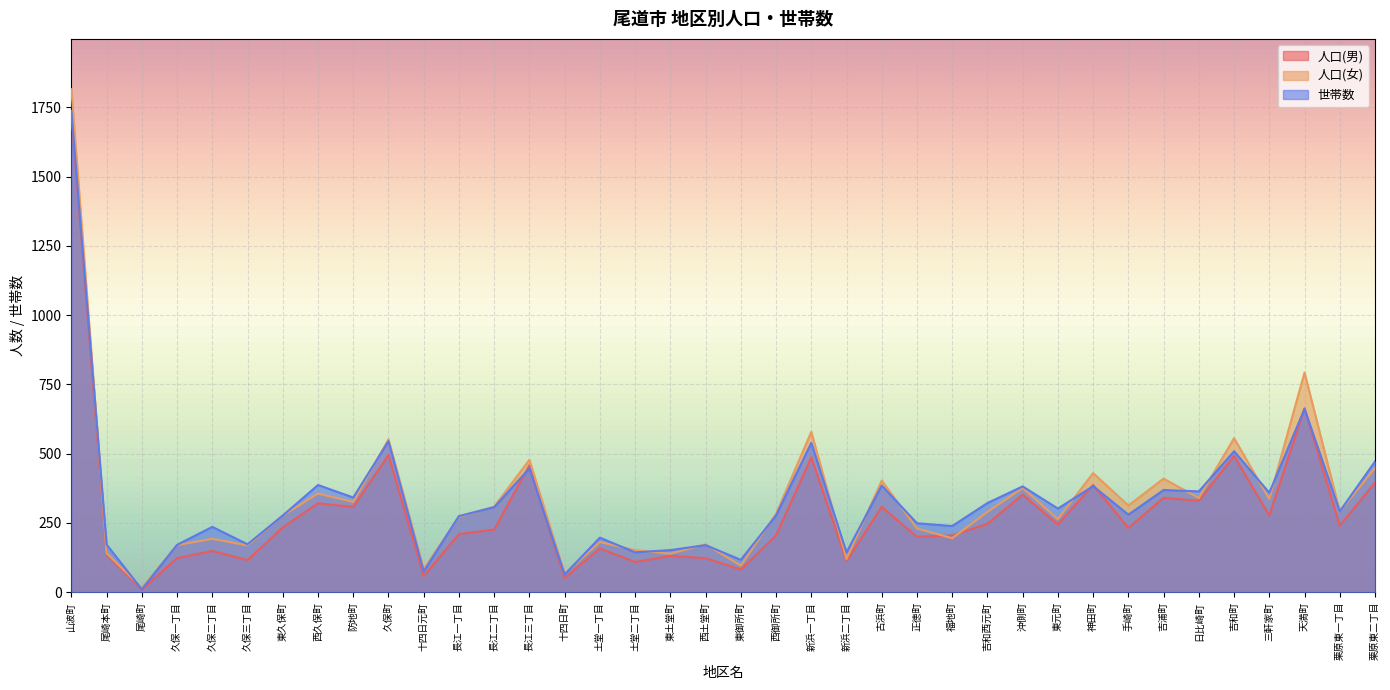

What is the label of the 12th point from the left?

長江一丁目